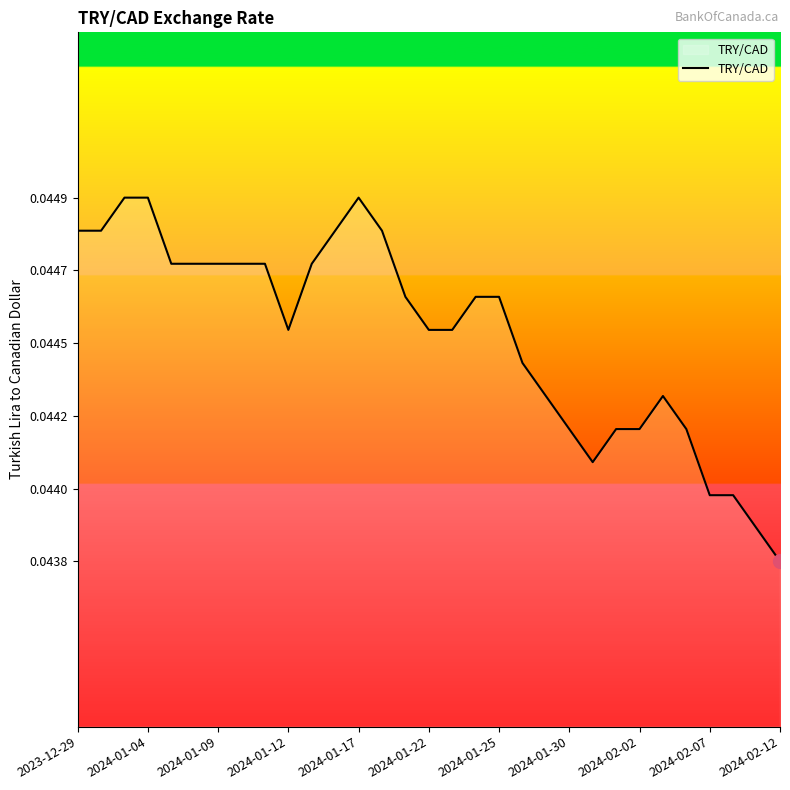

Is this an area chart (filled region under the line)?

Yes